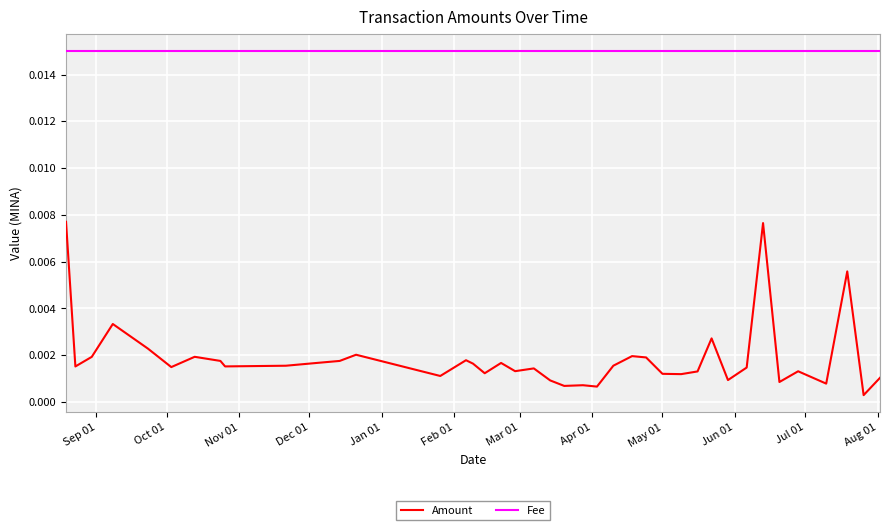

Rank the series by their maximum value, from lowest to highest.

Amount, Fee